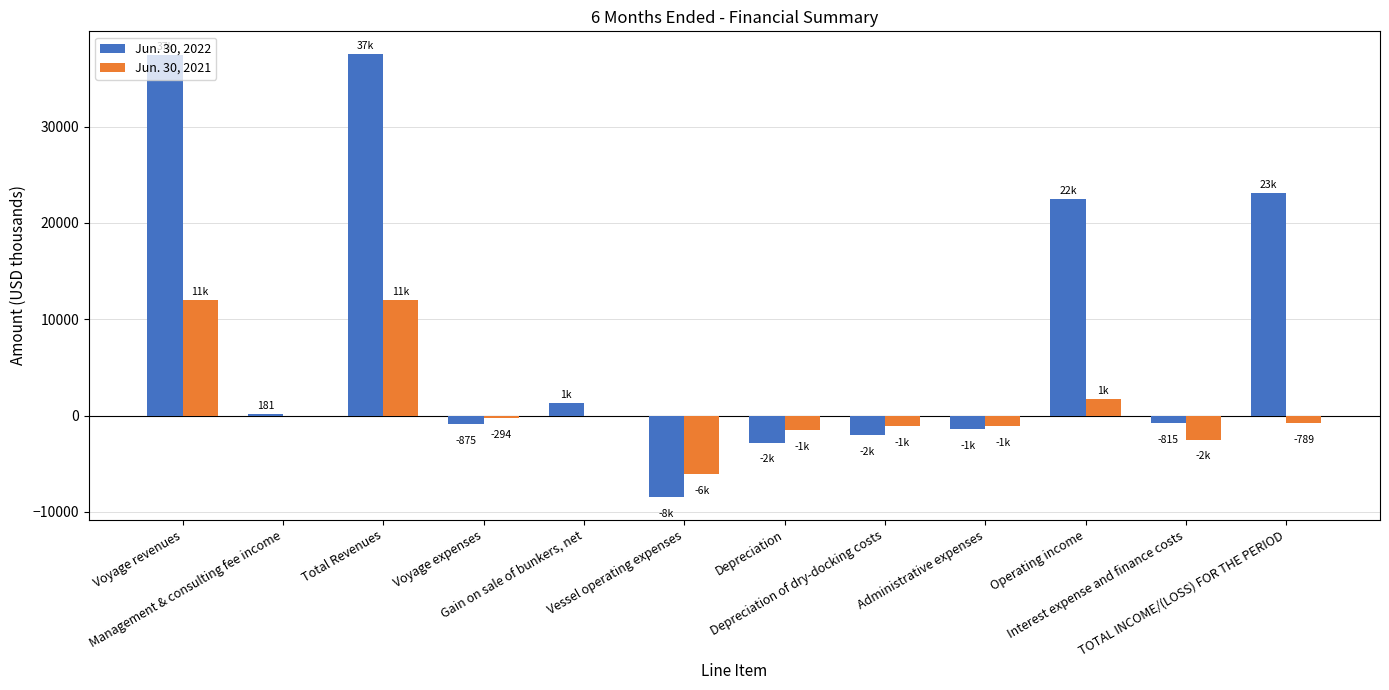

Which series has the largest total across all categories?

Jun. 30, 2022